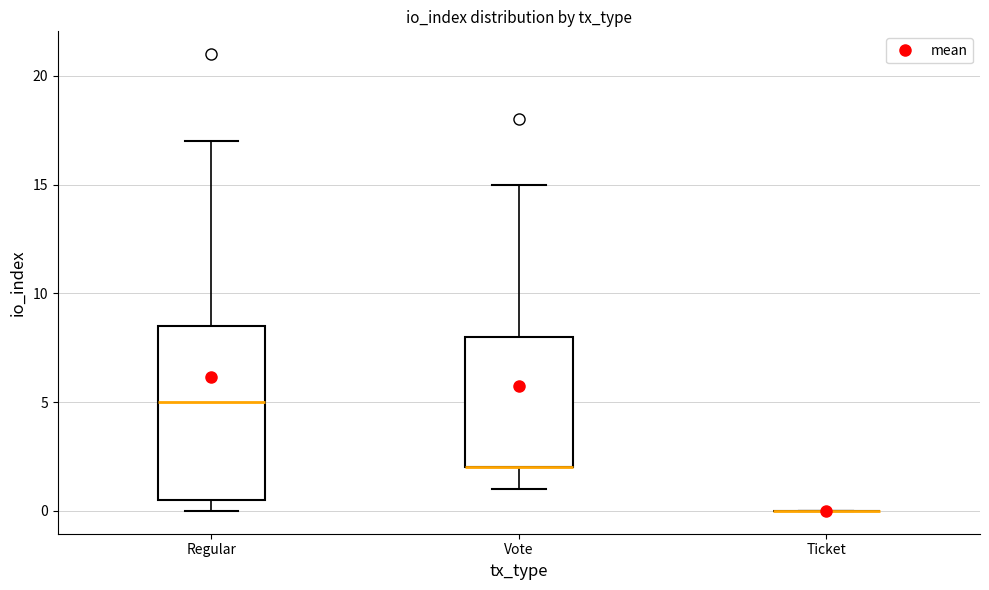

Reading left to right, read every box against the y-axis: the position of its median line, the range the box covers, and the ends of its whiskers. The values are not printed on the chart, so give them approximately, as read against the axis.

Regular: median 5.0, box 0.5 to 8.5, whiskers 0.0 to 17.0
Vote: median 2.0 (drawn on the box's lower edge), box 2.0 to 8.0, whiskers 1.0 to 15.0
Ticket: box collapsed to a line at 0.0, whiskers 0.0 to 0.0